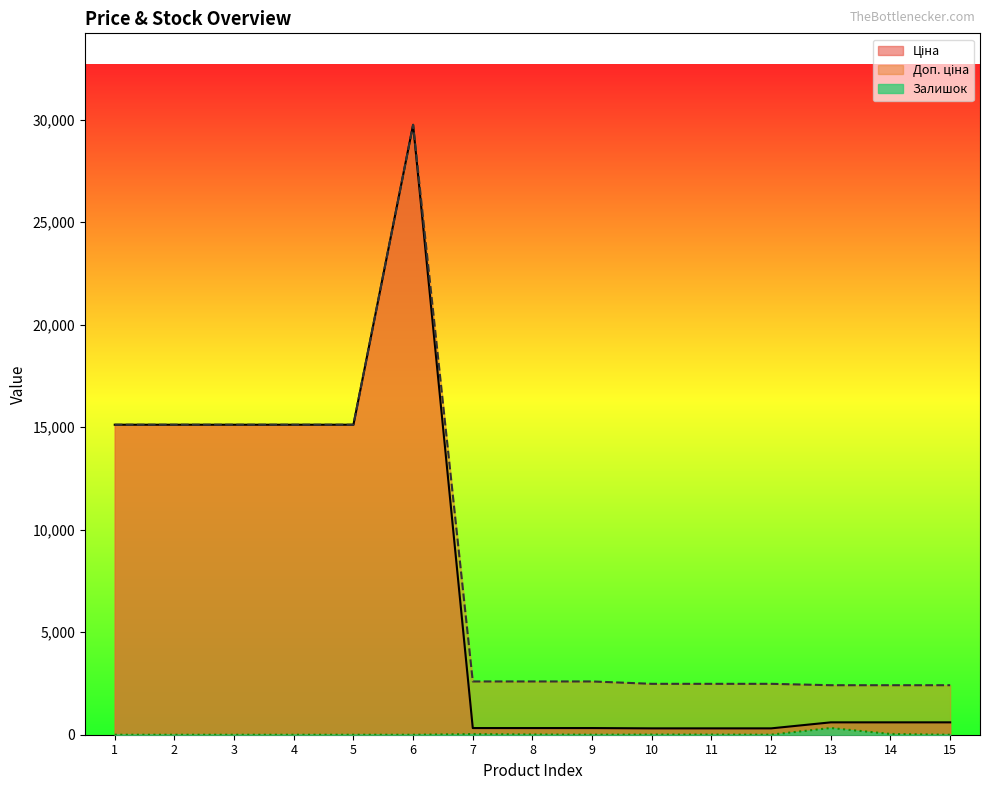

True or false: Ціна has more than 0 interior local peaks.

True